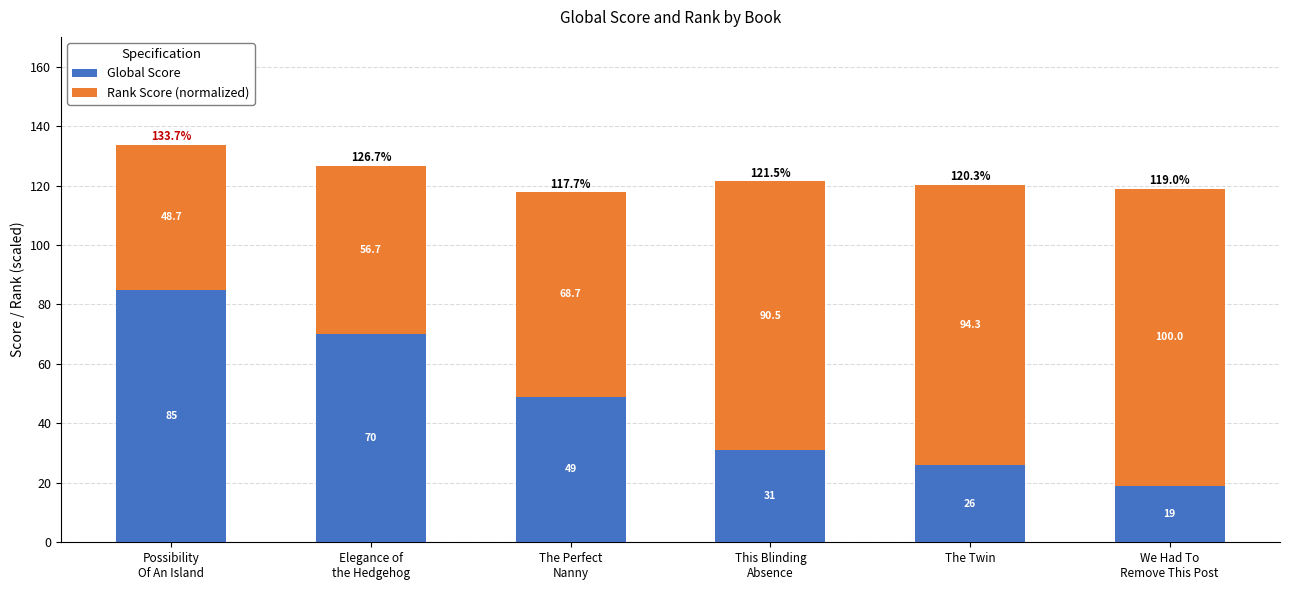

Which category has the lowest value in the Global Score series?

We Had To
Remove This Post